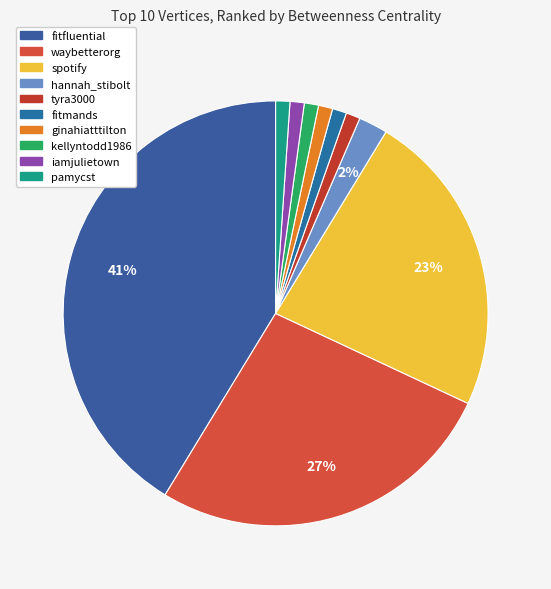

The spotify slice represents 23% of the pie. True or false?

True